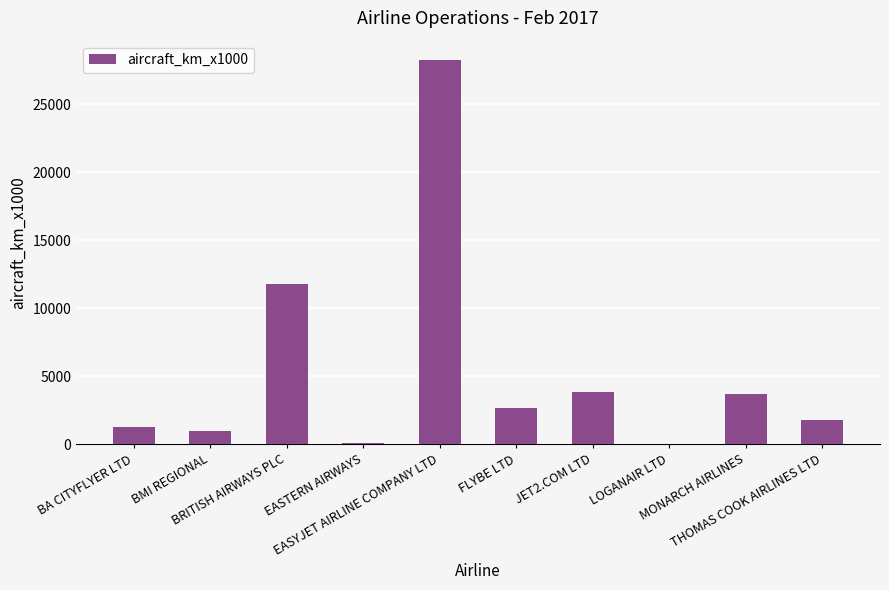

What is the maximum value shown in the chart?

28261